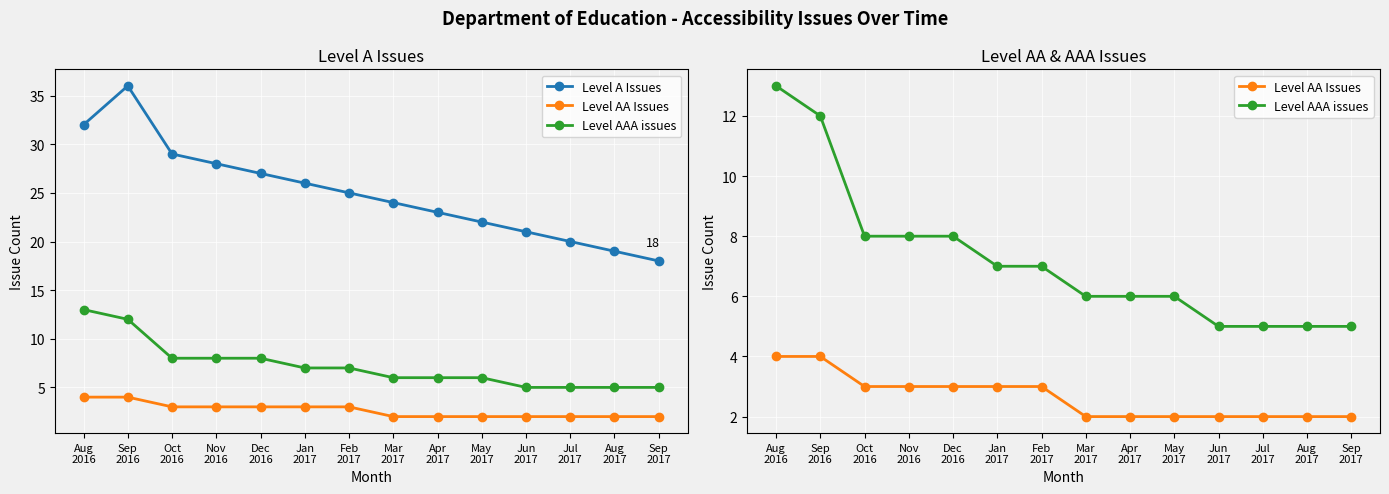

True or false: Level A Issues and Level AA Issues intersect in this chart.

False